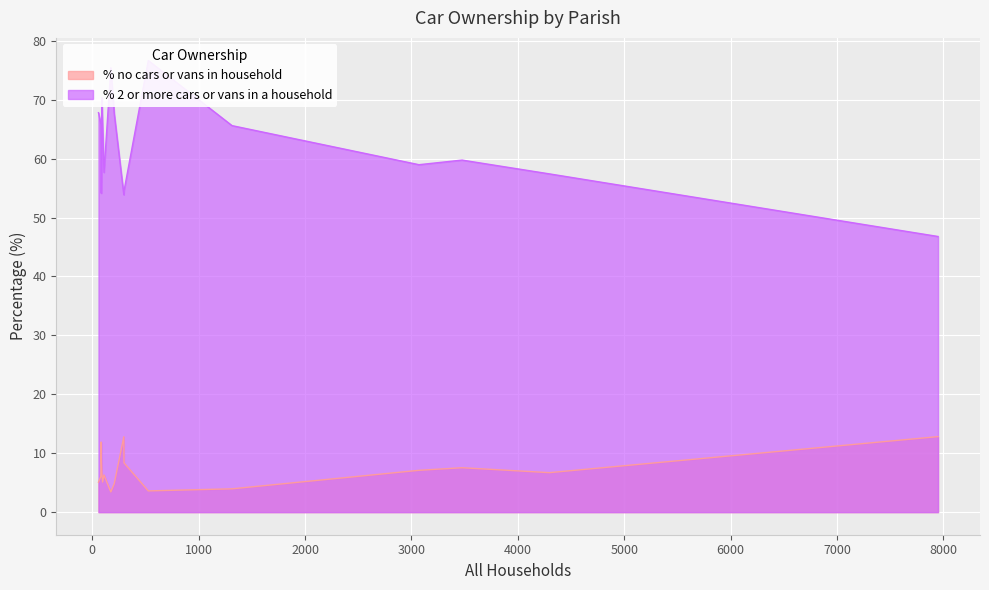

True or false: % no cars or vans in household and % 2 or more cars or vans in a household intersect in this chart.

False